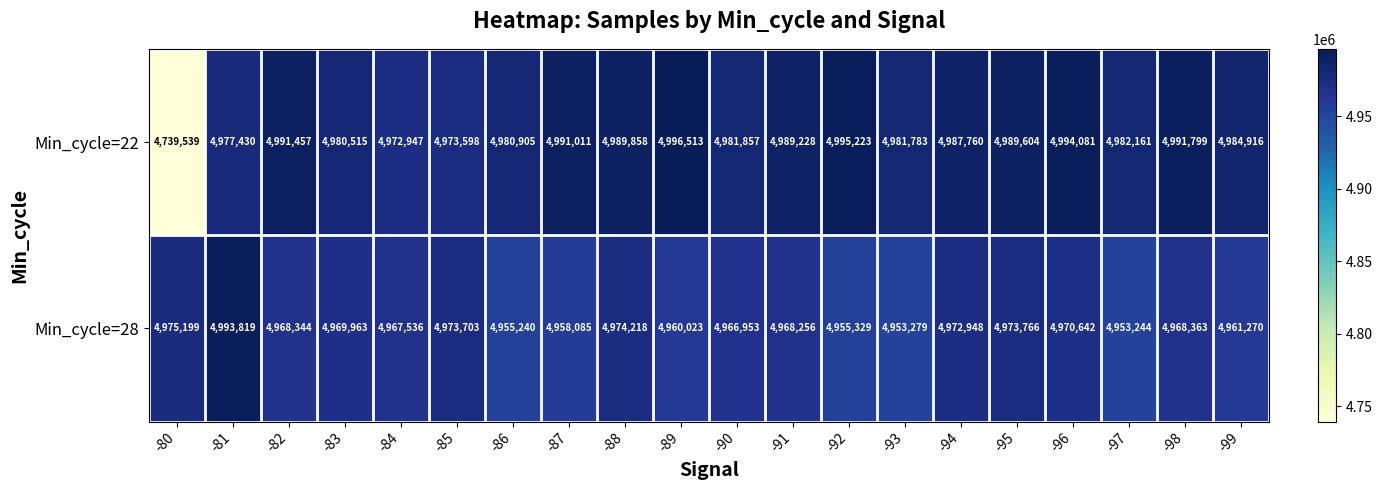

List the series in order of their overall mean, highest first.

Min_cycle=22, Min_cycle=28